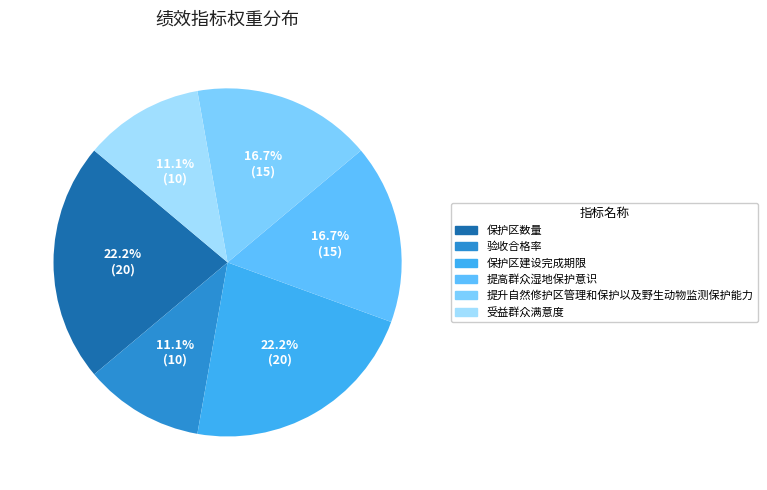

Is the sum of 提高群众湿地保护意识 and 受益群众满意度 greater than half?

No